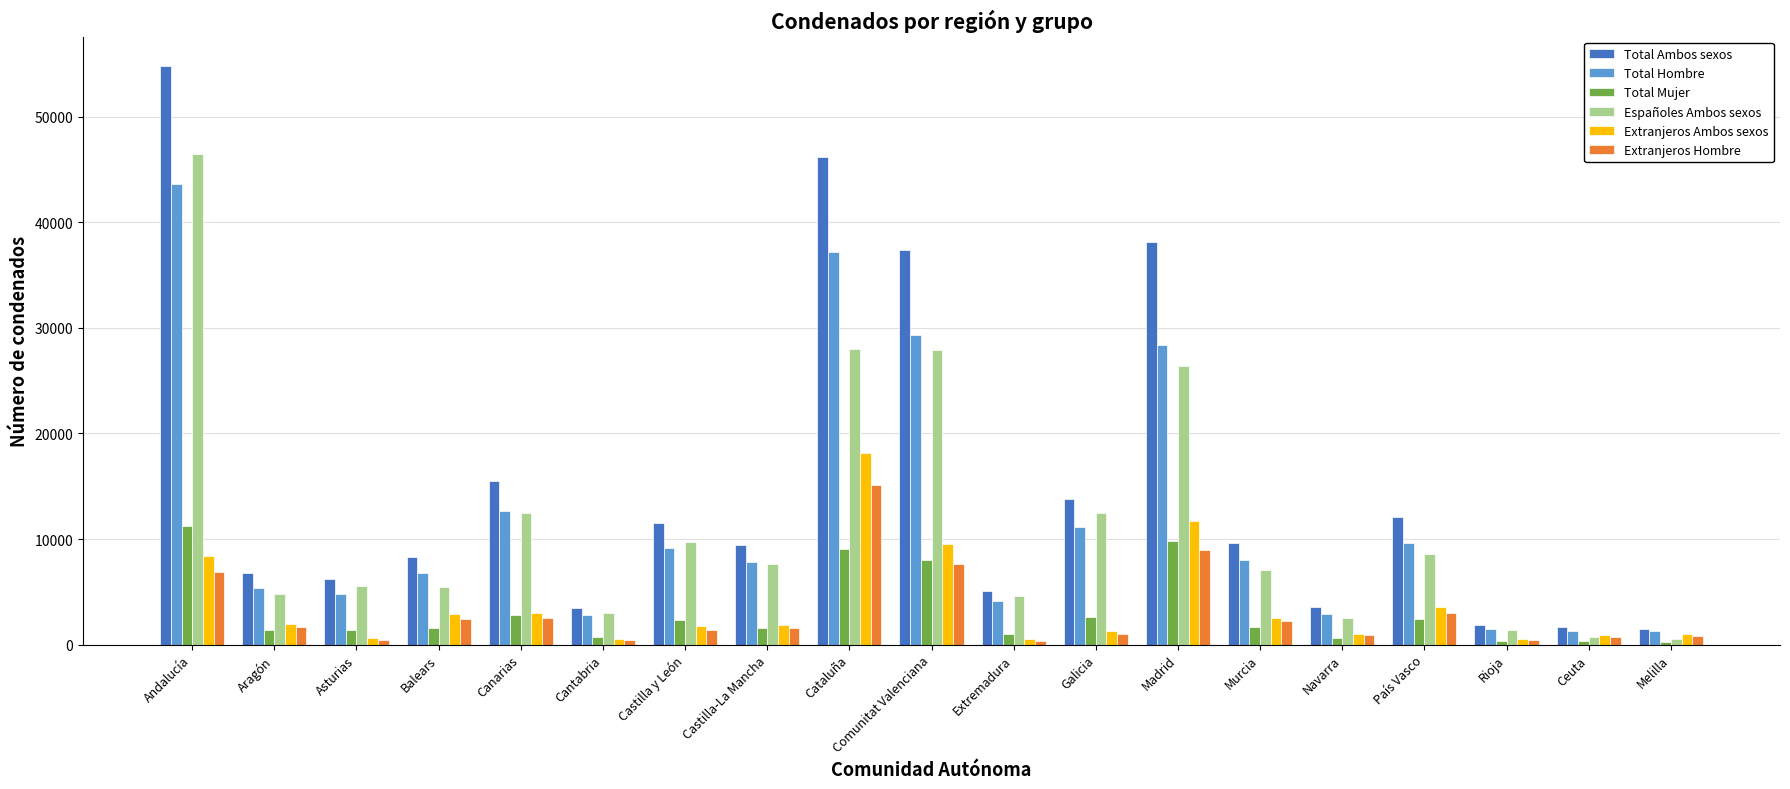

At which category is the sum across all series the highest?

Andalucía